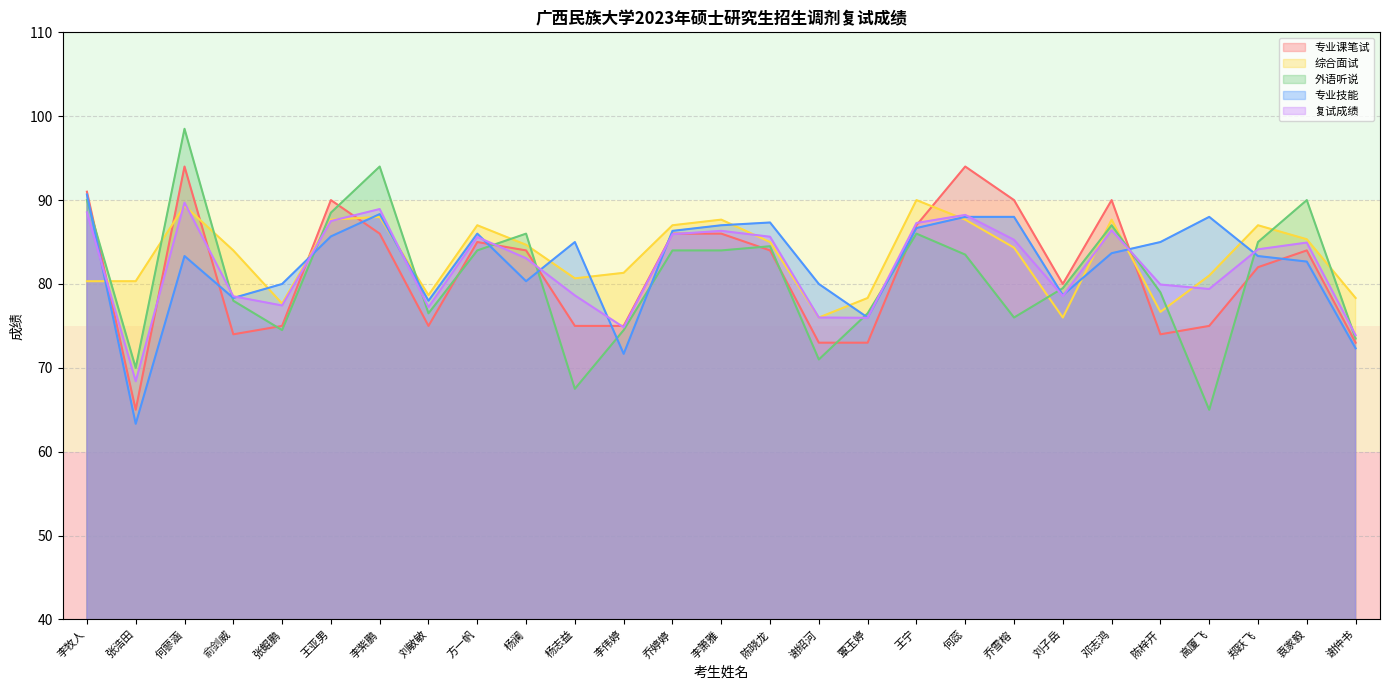

Does the chart have visible grid lines?

Yes